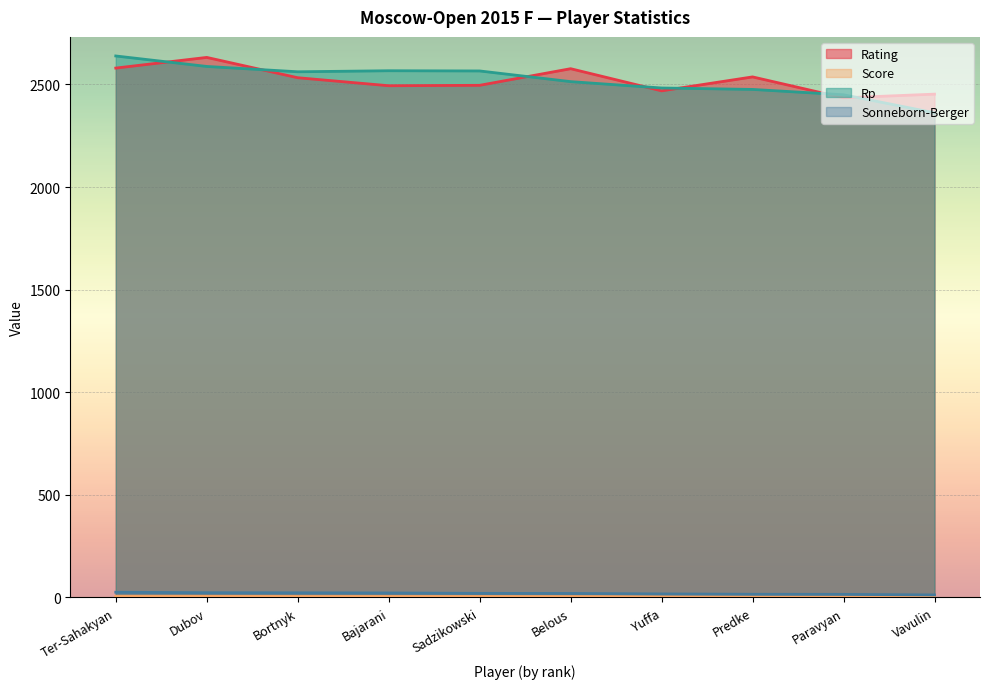

True or false: Rp has more than 2 interior local peaks.

False